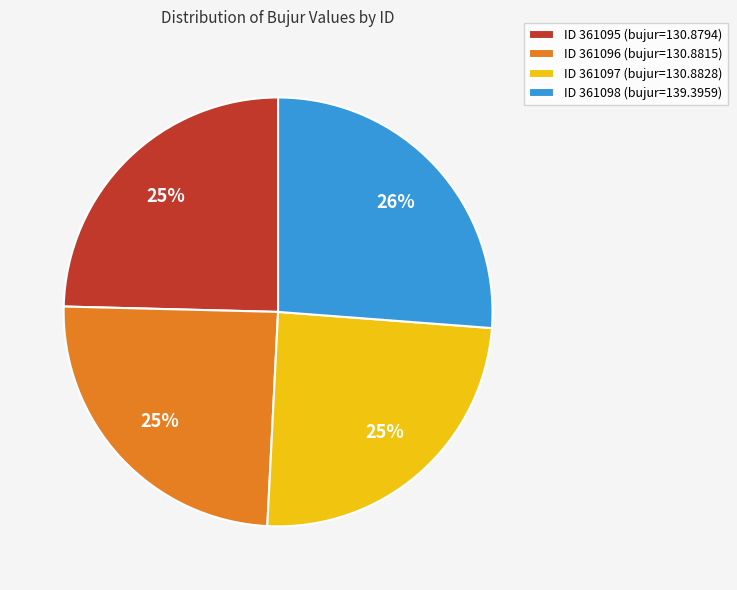

How many segments does this pie chart have?

4